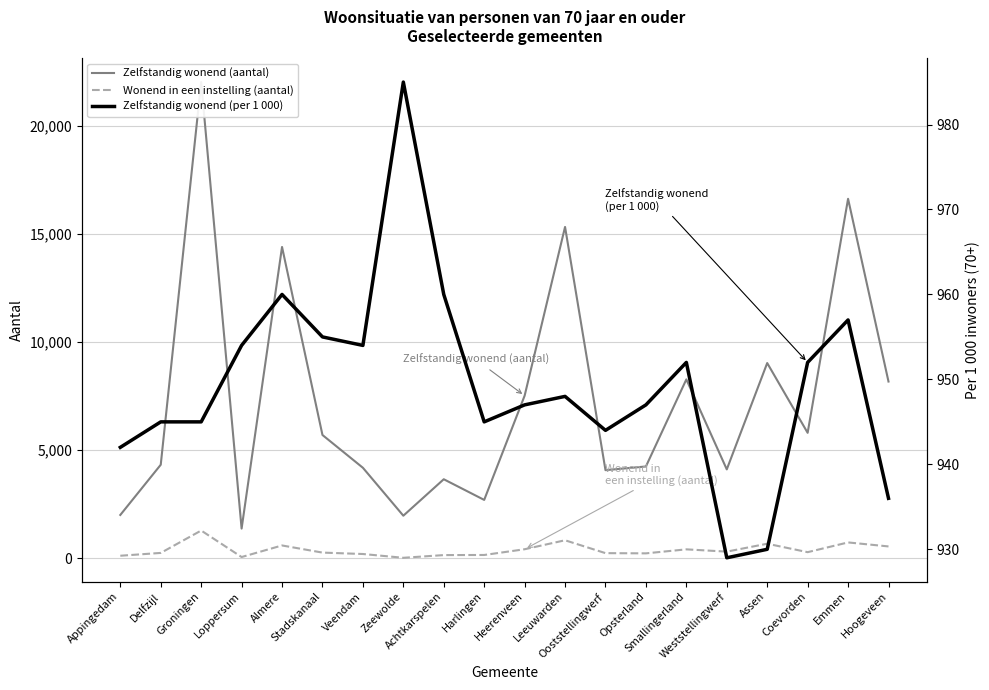

Does the chart have visible grid lines?

Yes